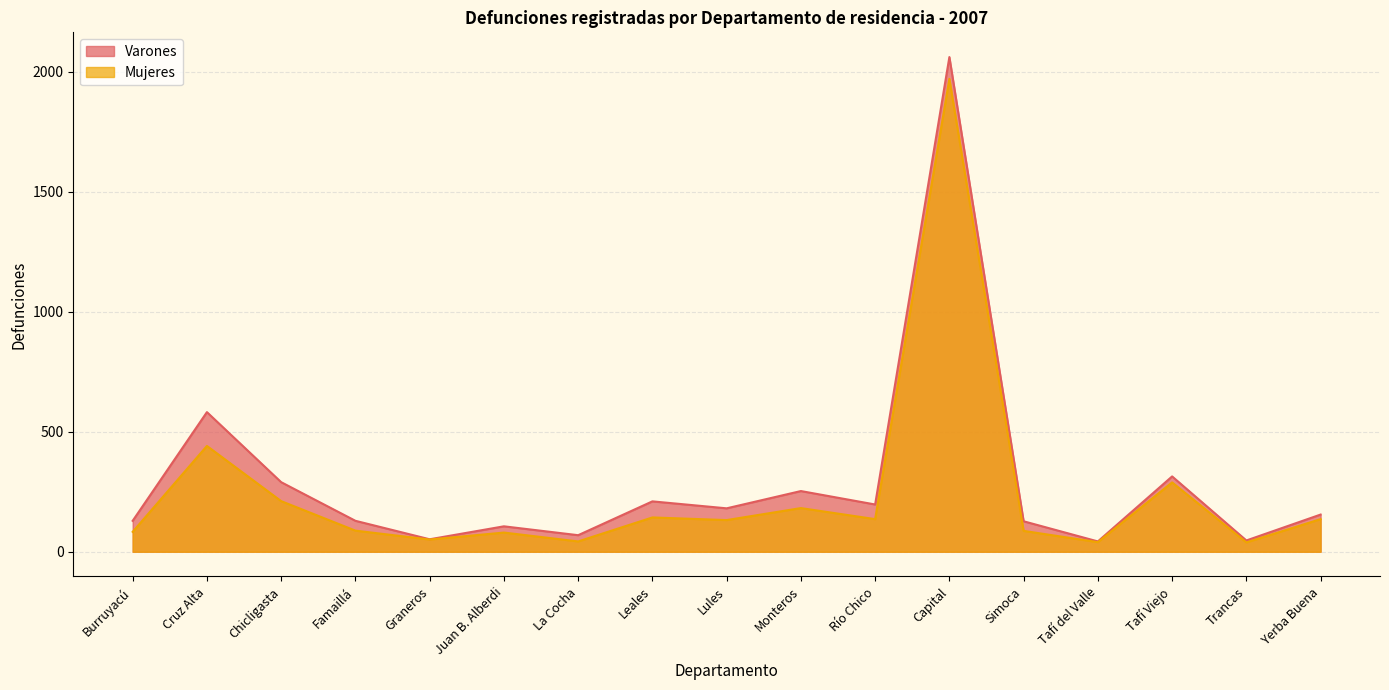

Reading left to right, extract all data points from this chart.

Varones: Burruyacú=129	Cruz Alta=582	Chicligasta=290	Famaillá=129	Graneros=52	Juan B. Alberdi=106	La Cocha=69	Leales=210	Lules=181	Monteros=253	Río Chico=197	Capital=2062	Simoca=127	Tafí del Valle=43	Tafí Viejo=314	Trancas=47	Yerba Buena=155
Mujeres: Burruyacú=83	Cruz Alta=441	Chicligasta=211	Famaillá=88	Graneros=51	Juan B. Alberdi=80	La Cocha=43	Leales=143	Lules=132	Monteros=182	Río Chico=136	Capital=1971	Simoca=87	Tafí del Valle=40	Tafí Viejo=289	Trancas=39	Yerba Buena=136